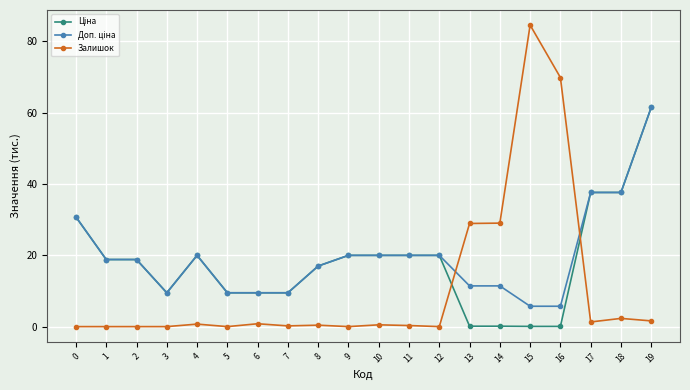

Which series changed the most between 11 and 16?

Залишок